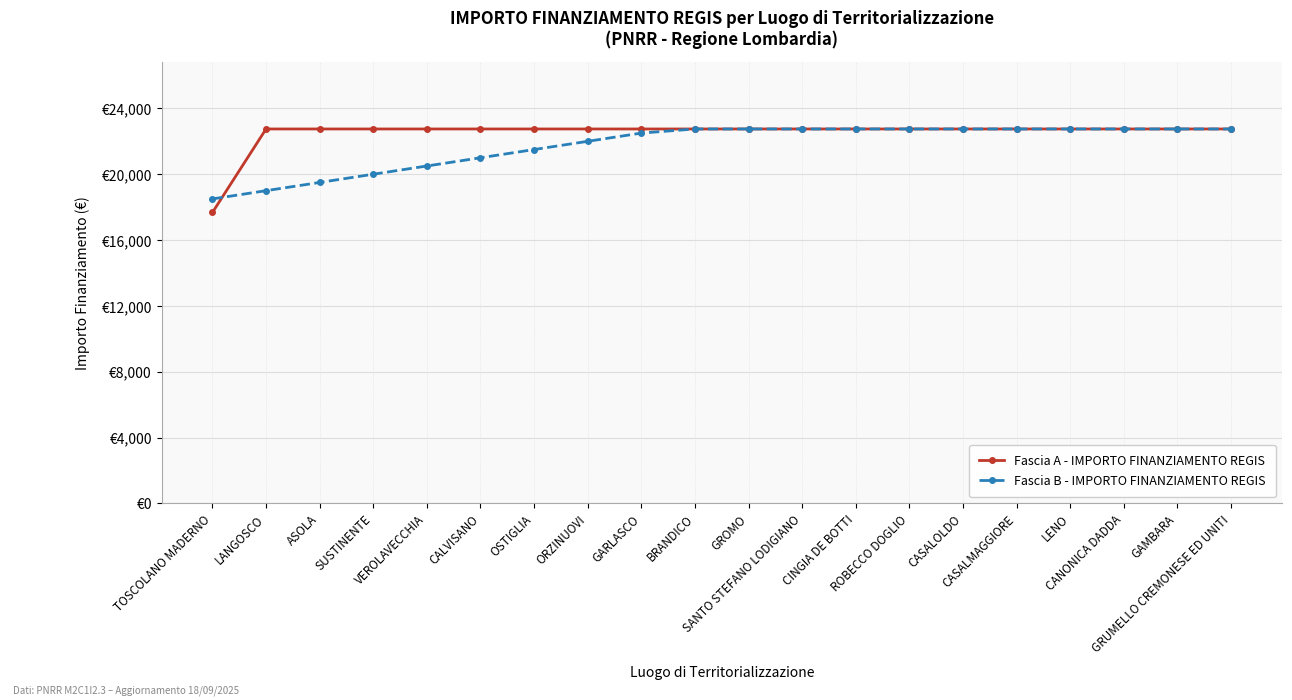

Which series changed the most between GROMO and CASALMAGGIORE?

Fascia A - IMPORTO FINANZIAMENTO REGIS